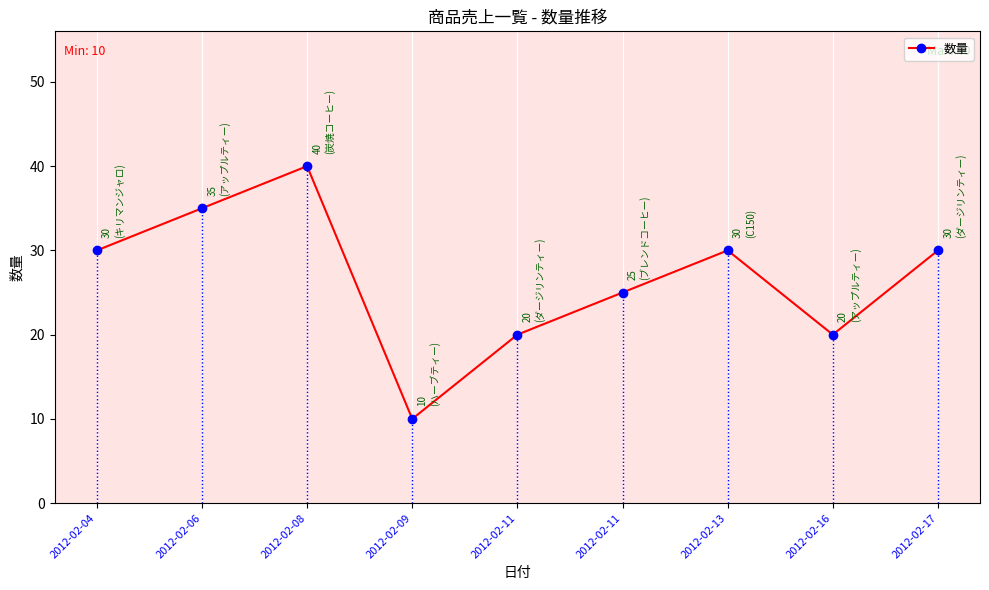

What is the difference between the second highest and second lowest values?

15